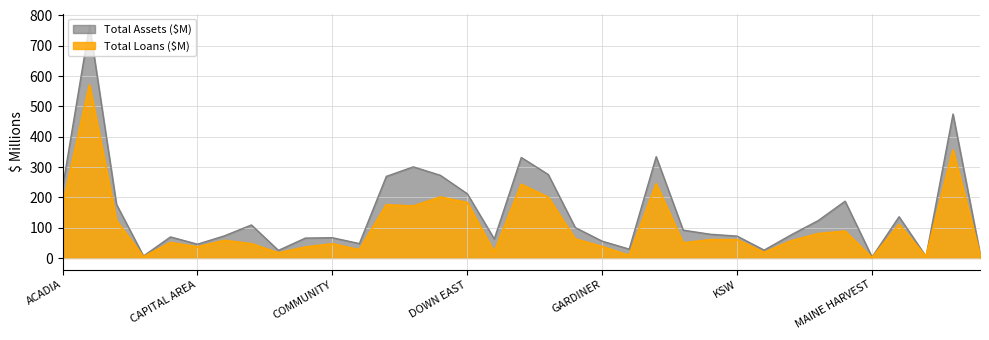

What is the spread (max minus min) of values at GARDINER?

18.1